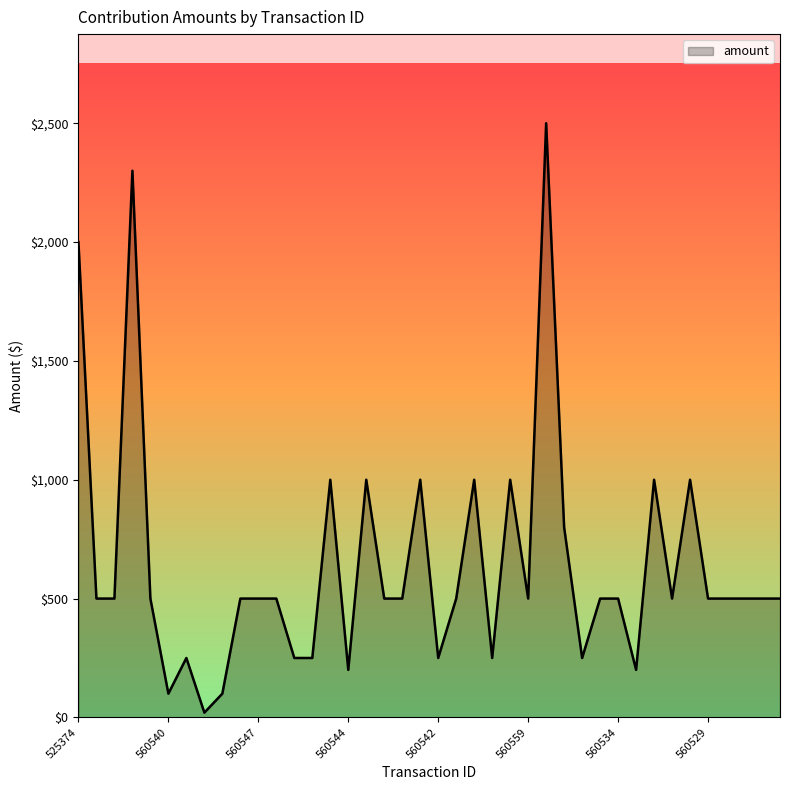

What is the greatest value displayed?

2500